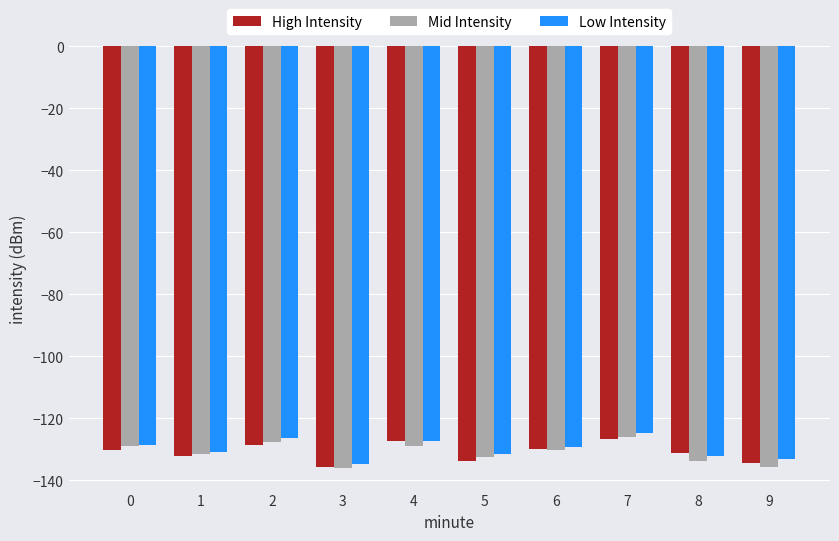

How many groups of bars are there?

10